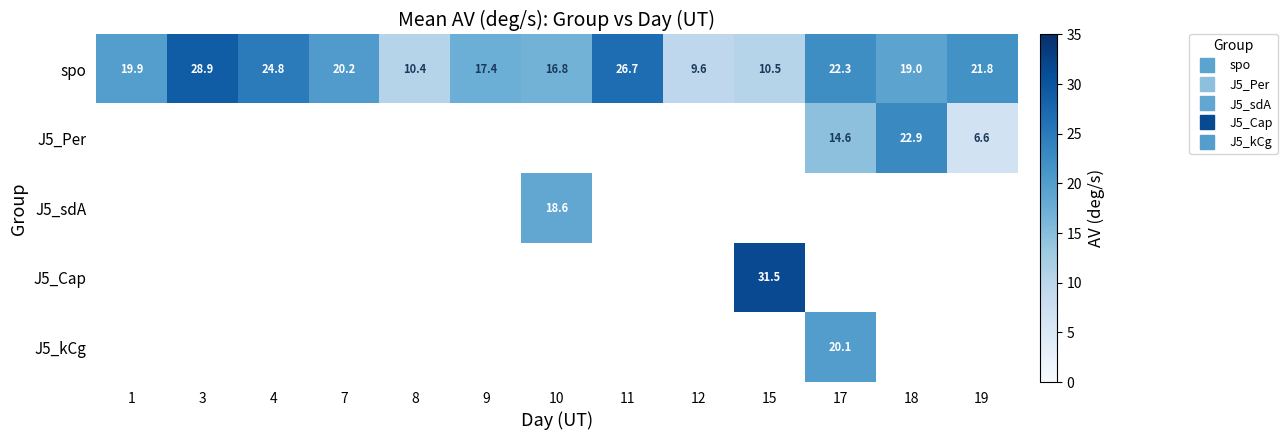

What is the average value of the row_0 series?

19.1